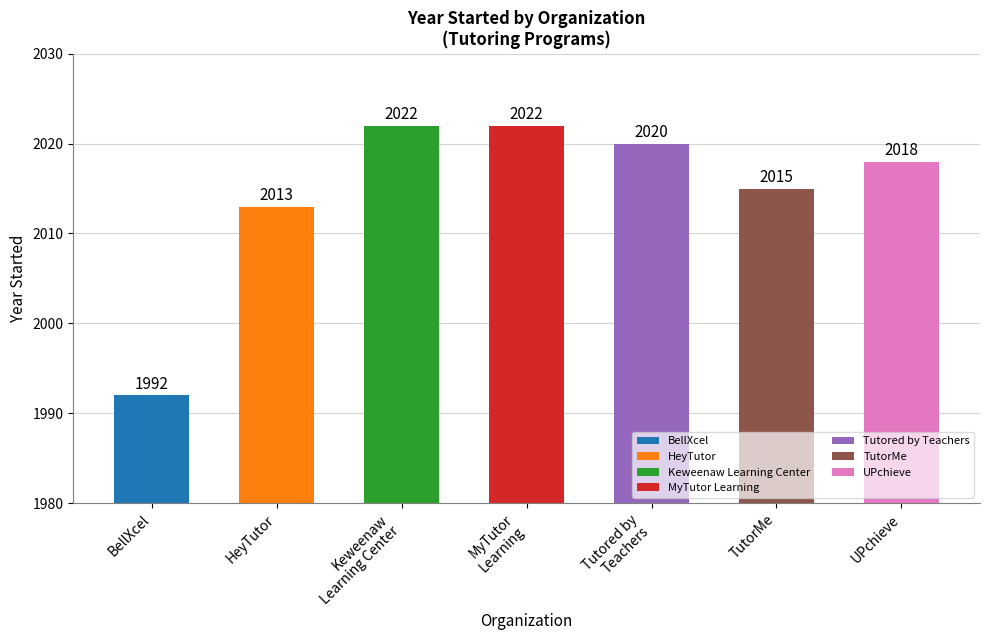

What is the minimum value shown in the chart?

1992